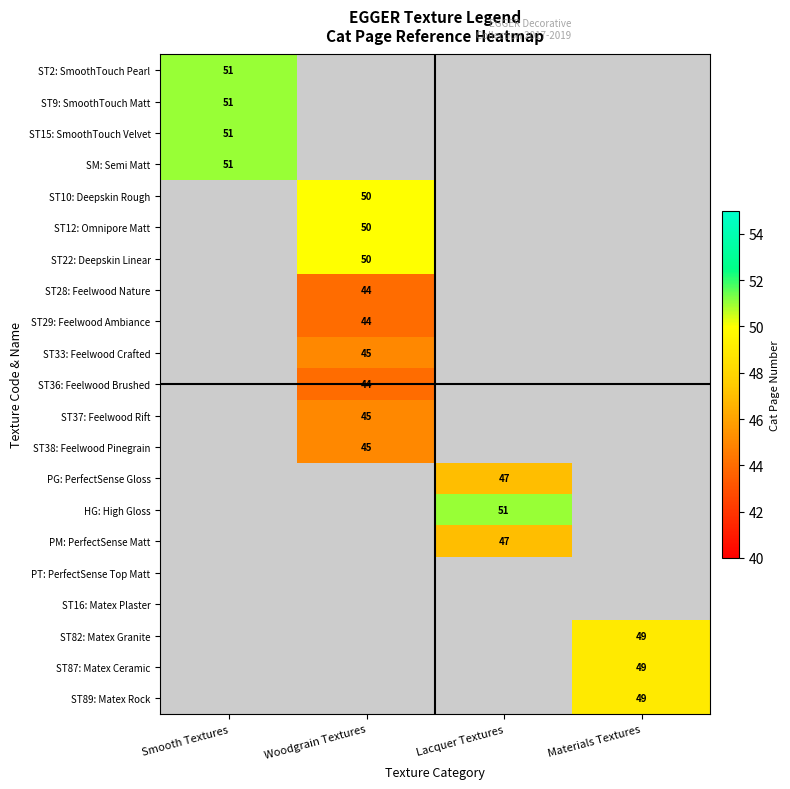

True or false: ST2: SmoothTouch Pearl has a value of 51 at Smooth Textures.

True